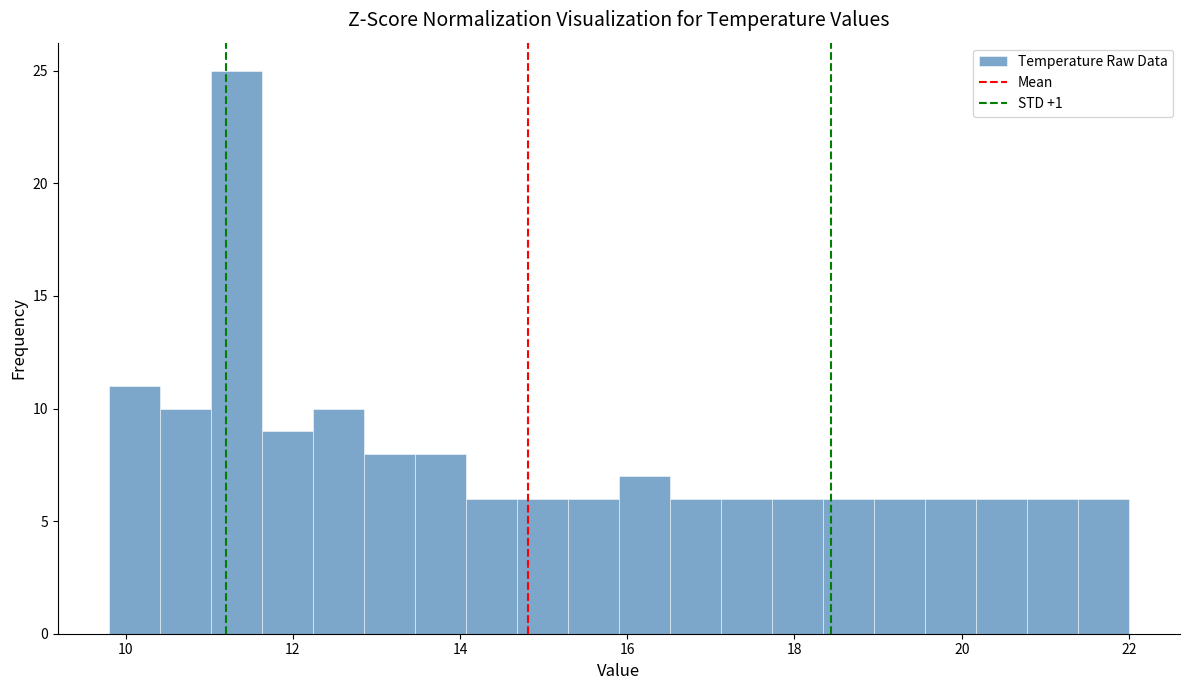

Around what value on the x-axis is the tallest bar? Give the approximate position of its centre, as read against the axis.

11.4